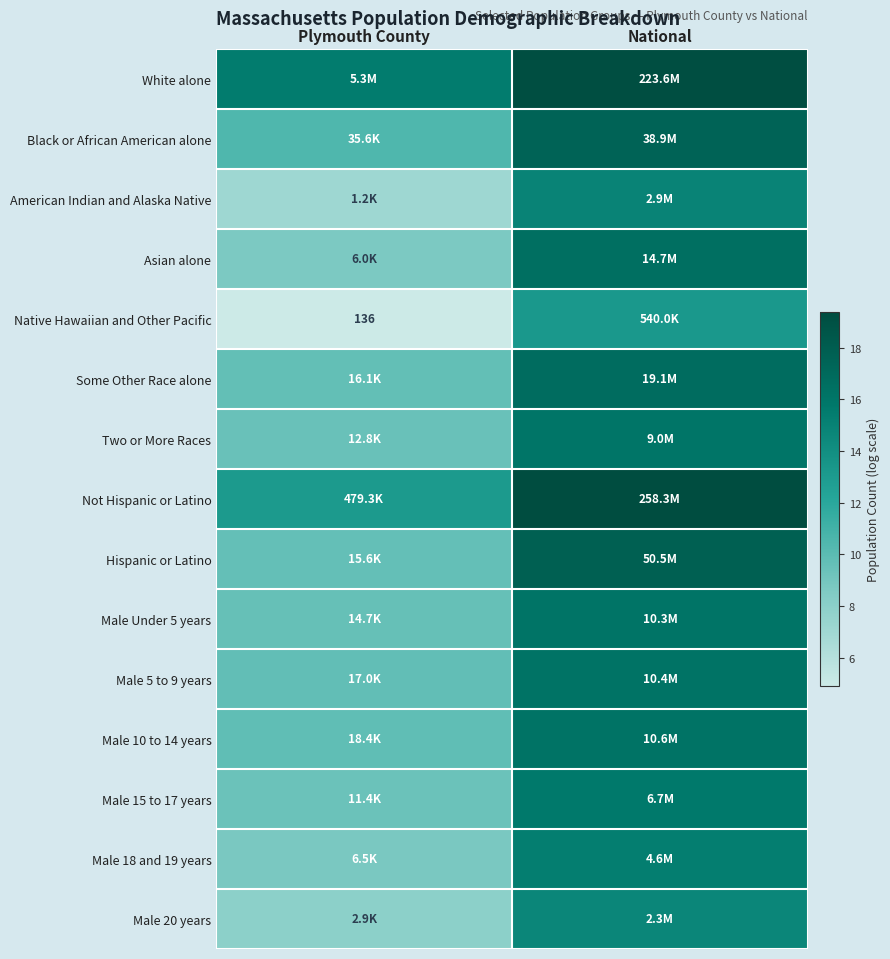

Rank the categories by Male 15 to 17 years value from lowest to highest.

Plymouth County, National